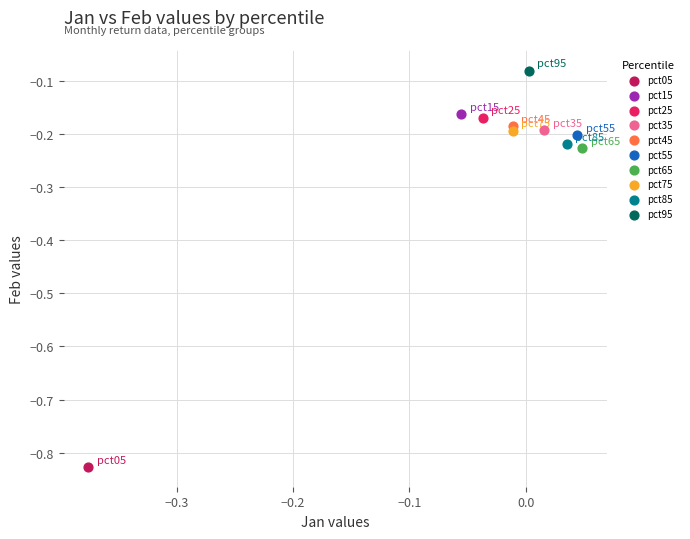

Which series reaches the minimum Y coordinate?

pct05